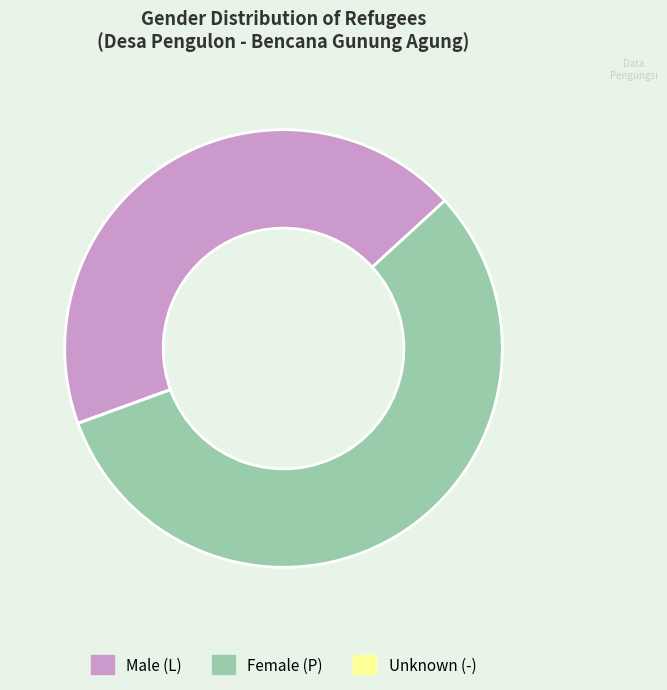

Is there a majority slice in this chart?

Yes